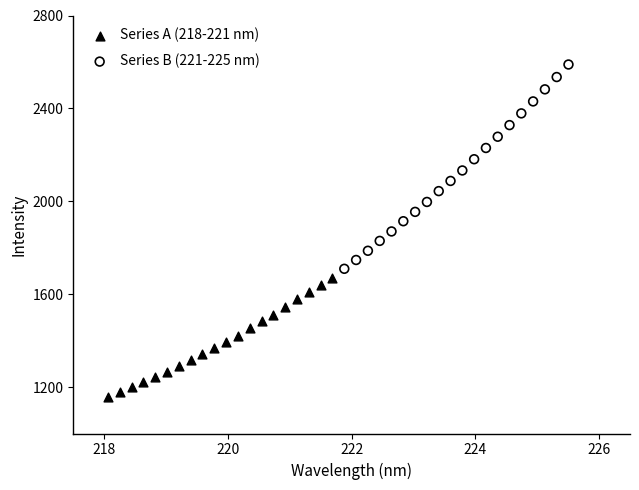

Which series contains the highest Y value?

Series B (221-225 nm)